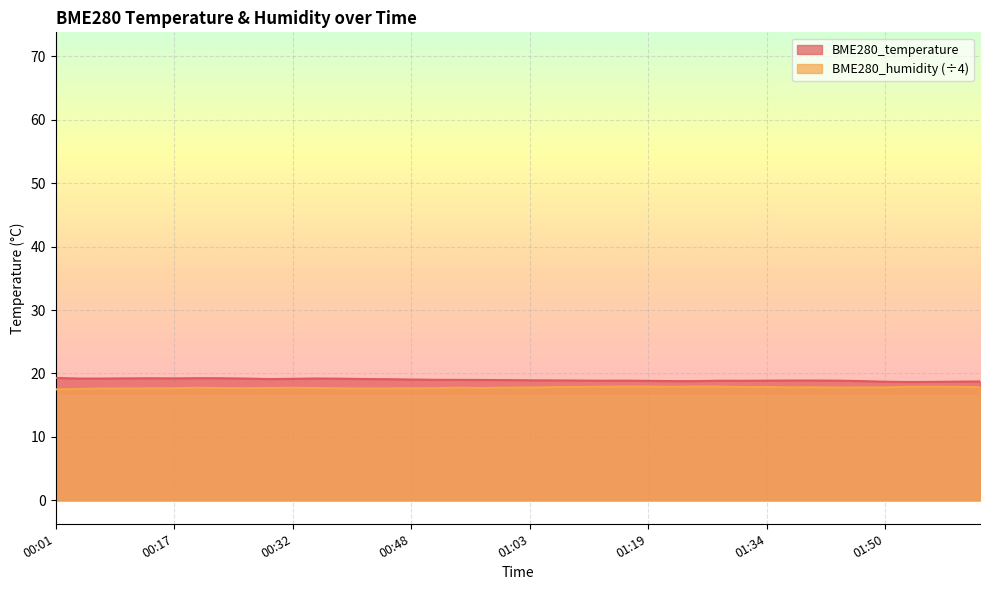

Is the value of BME280_humidity at 01:28 greater than the value of BME280_temperature at 00:35?

No